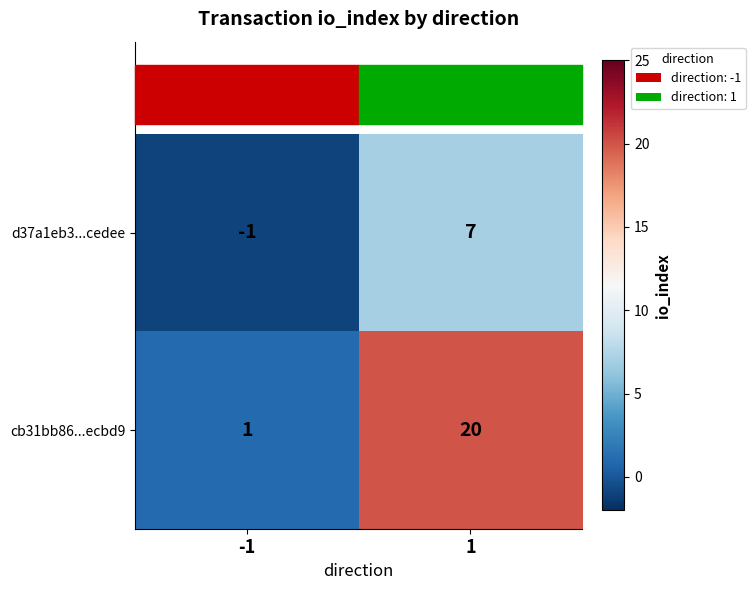

Which series has the largest total across all categories?

cb31bb86...ecbd9